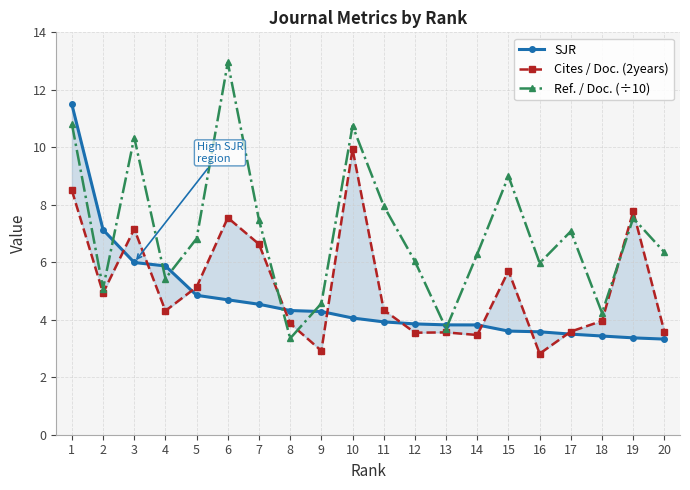

What are all the series names shown in the legend?

SJR, Cites / Doc. (2years), Ref. / Doc. (÷10)